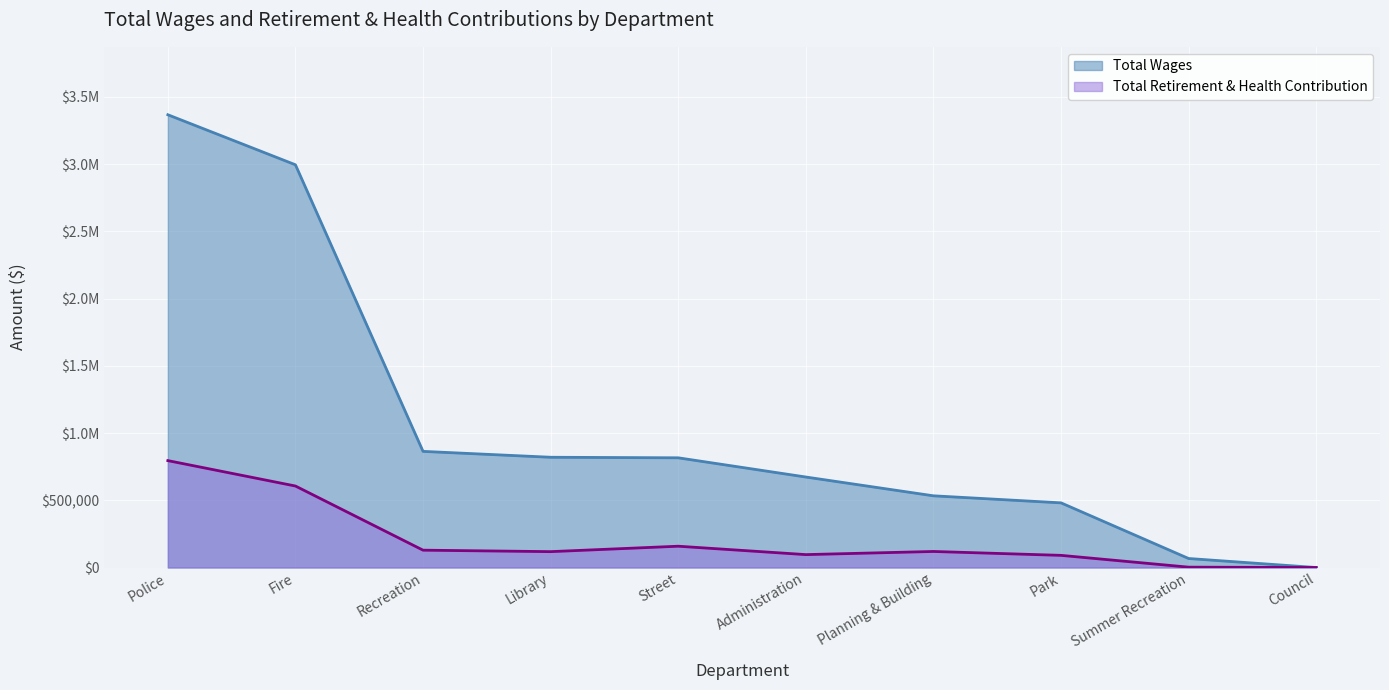

Which category has the highest value in the Total Retirement & Health Contribution series?

Police